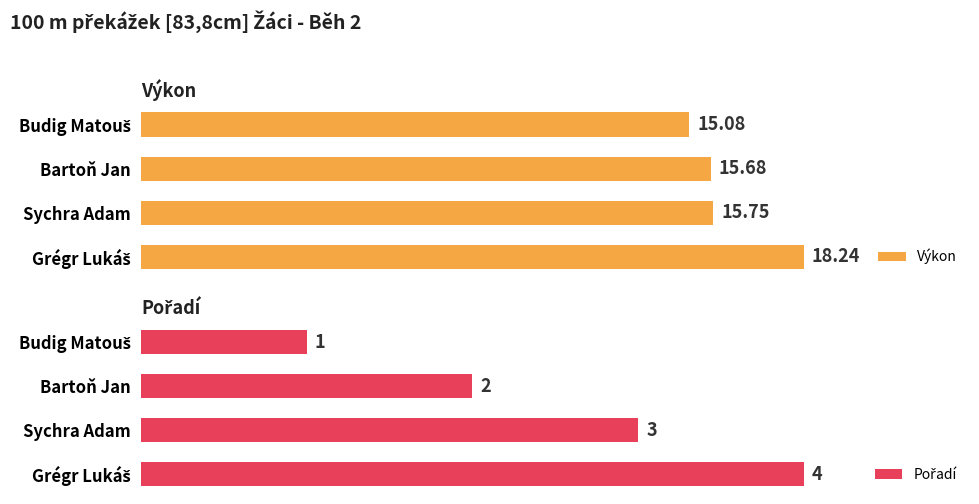

Is it true that Pořadí equals 1.0 at Budig Matouš?

True